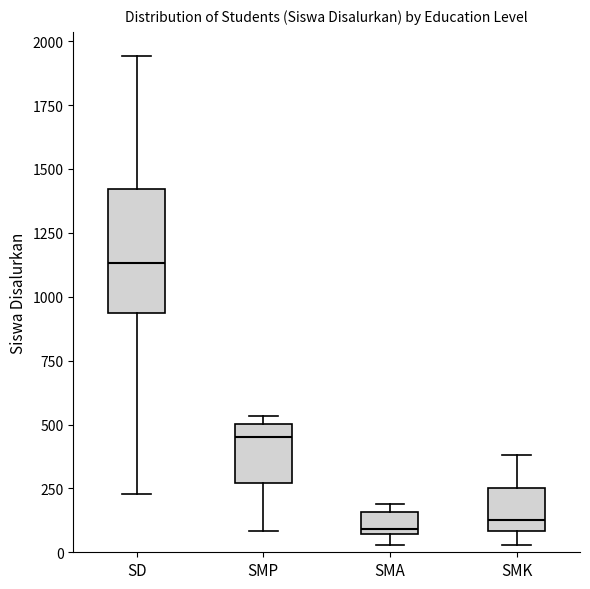

Where does the upper whisker of the box for SD end on the y-axis? The values are not printed on the chart, so give them approximately, as read against the axis.

1950